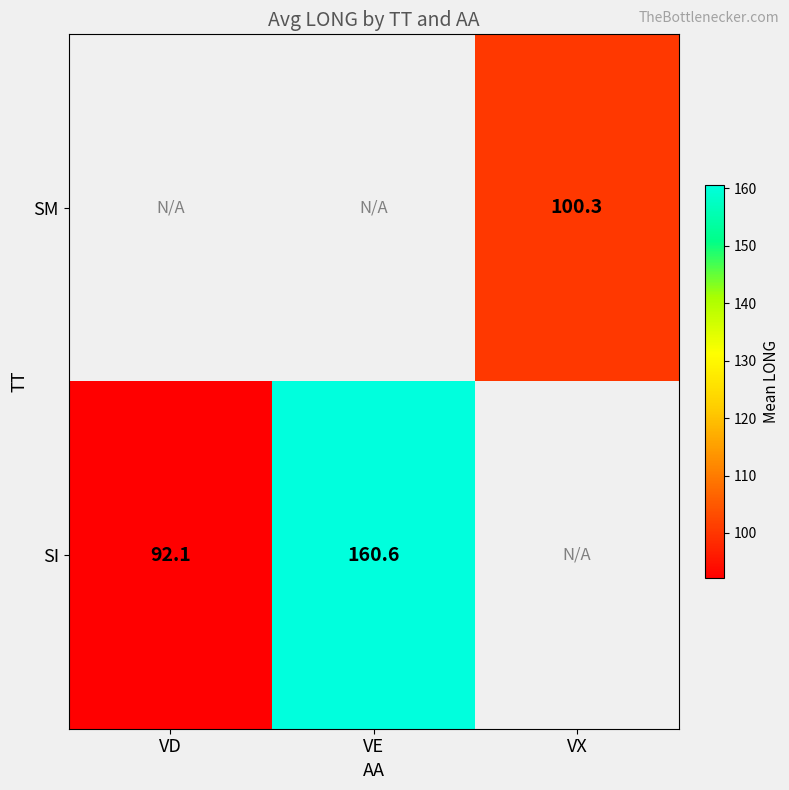

Which has a higher value, VD or VX?

VX